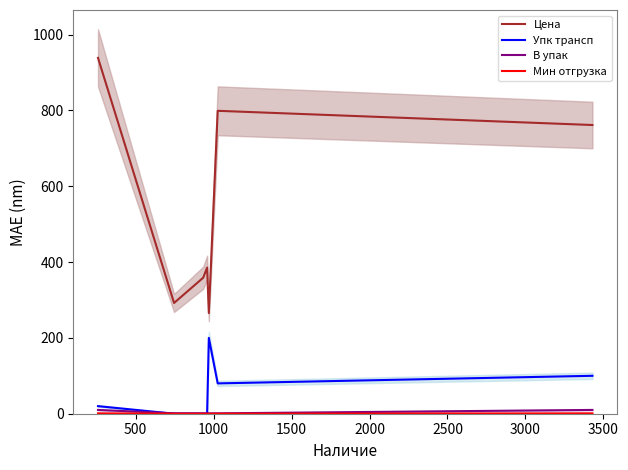

True or false: В упак and Мин отгрузка intersect in this chart.

False